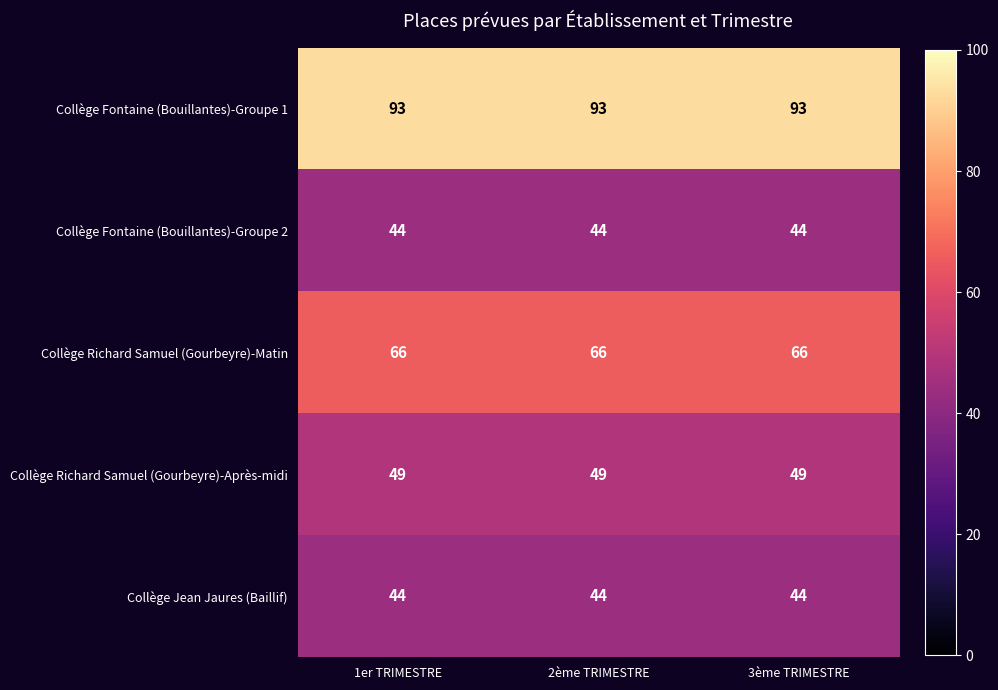

How many series are shown in this chart?

5